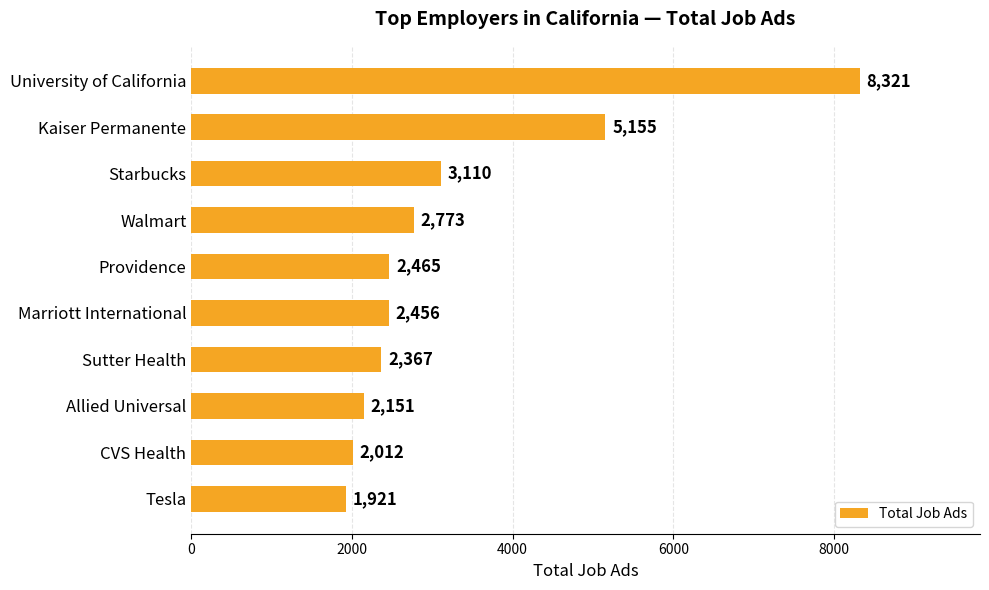

Does the chart contain stacked bars?

No